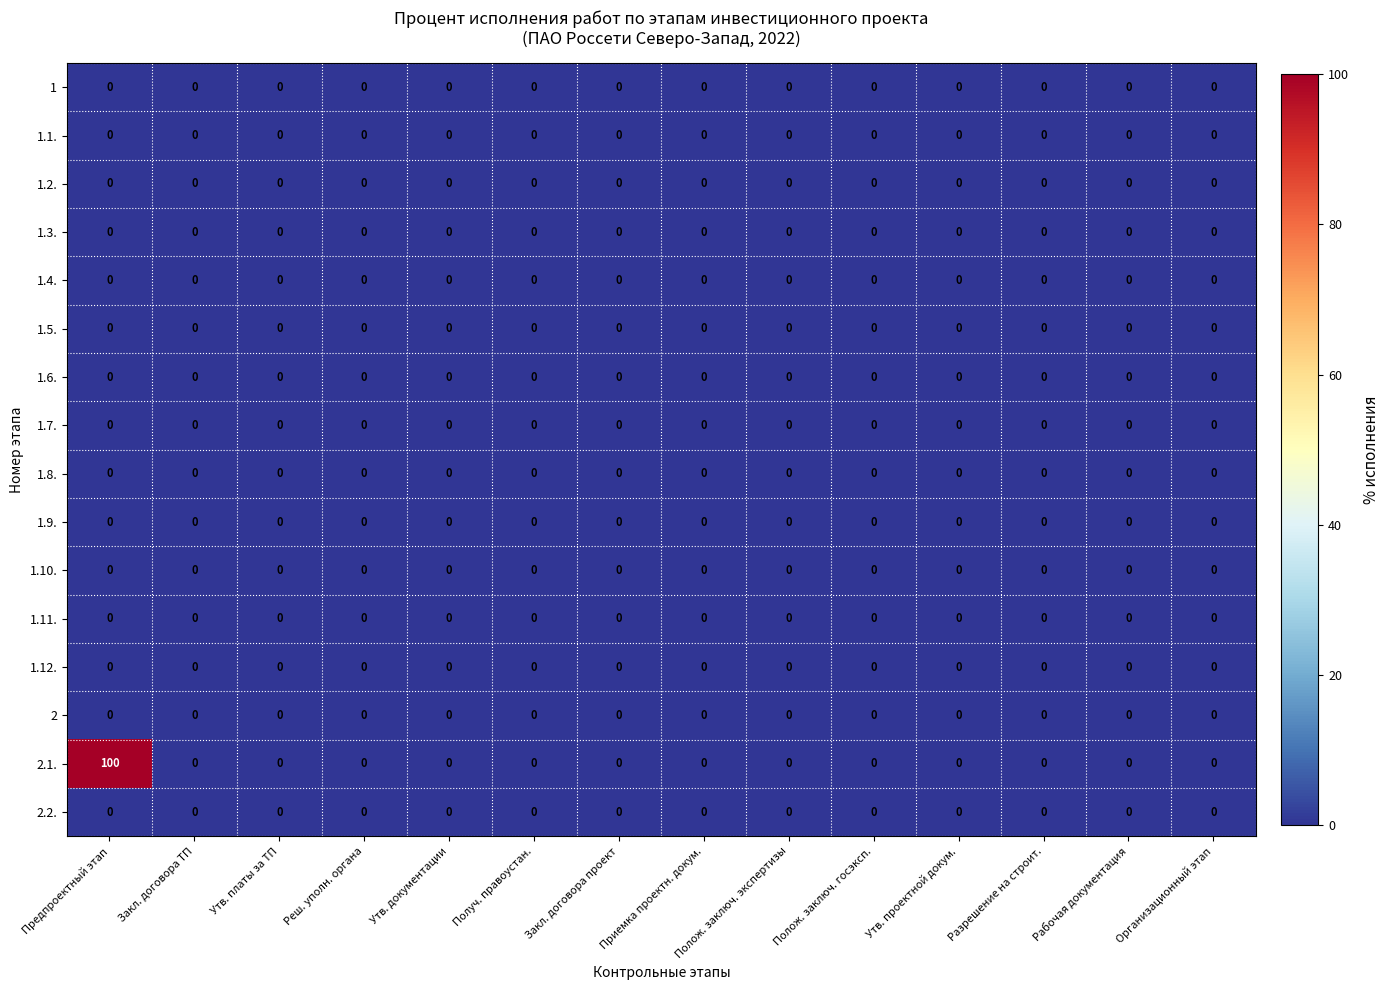

Which series has the widest spread of values?

2.1.